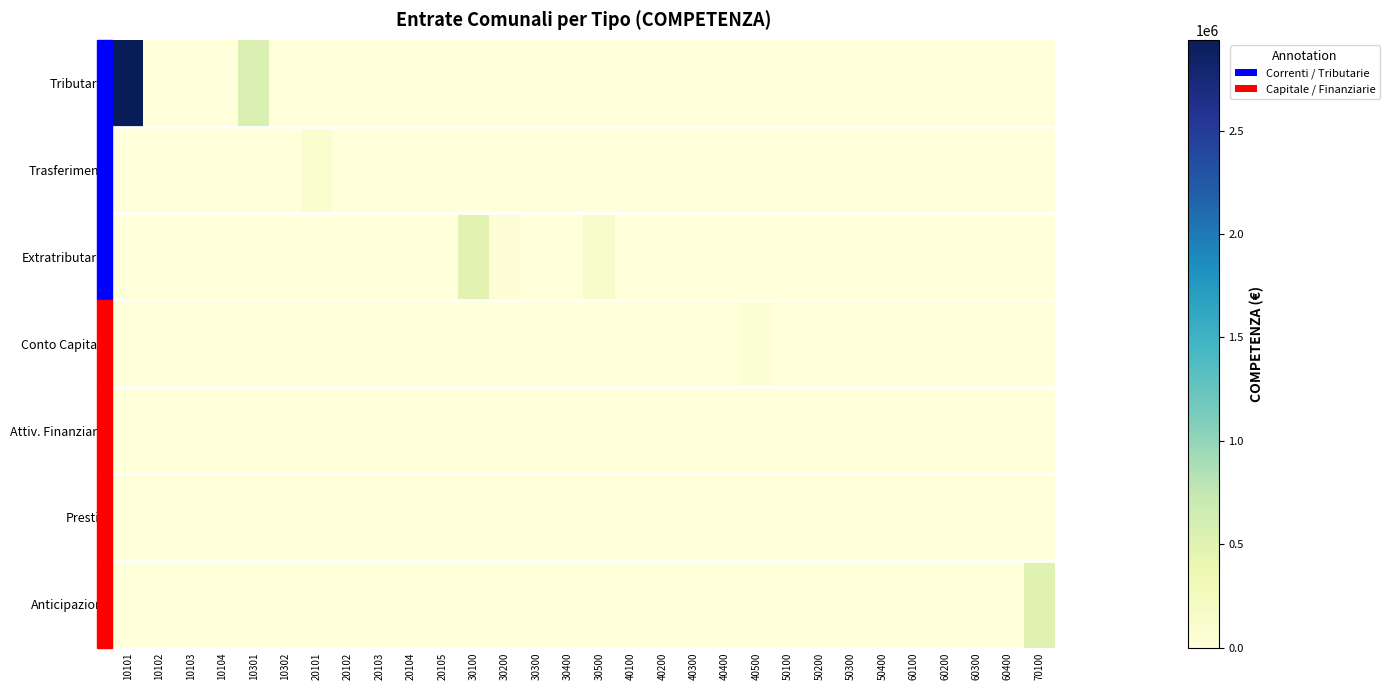

Count the number of categories in the chart.

30